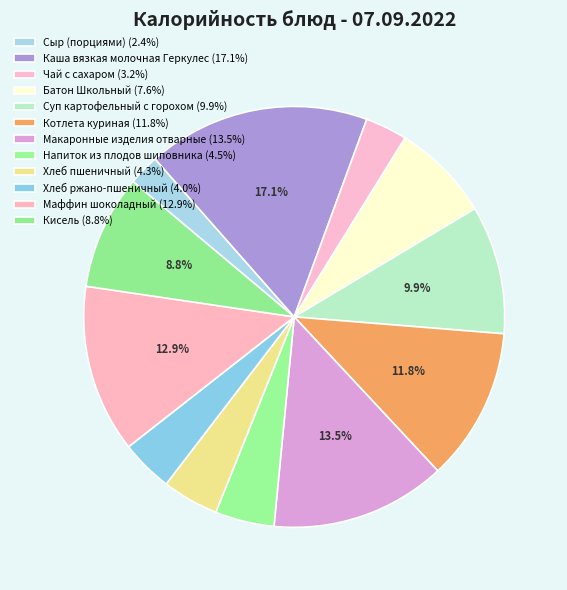

To the nearest percent, what percentage of the pie is Хлеб пшеничный?

4%